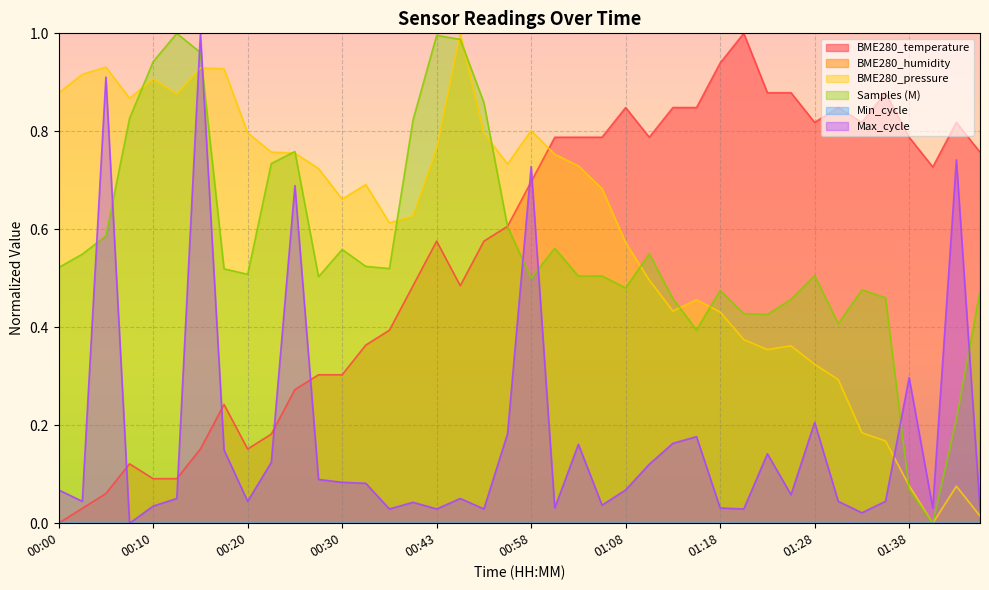

Rank the categories by value from lowest to highest.

00:00, 00:03, 00:05, 00:10, 00:13, 00:08, 00:15, 00:20, 00:23, 00:18, 00:25, 00:28, 00:30, 00:33, 00:36, 00:41, 00:48, 00:43, 00:53, 00:56, 00:58, 01:41, 01:46, 01:01, 01:03, 01:06, 01:11, 01:38, 01:28, 01:33, 01:43, 01:08, 01:13, 01:16, 01:31, 01:23, 01:26, 01:36, 01:18, 01:21